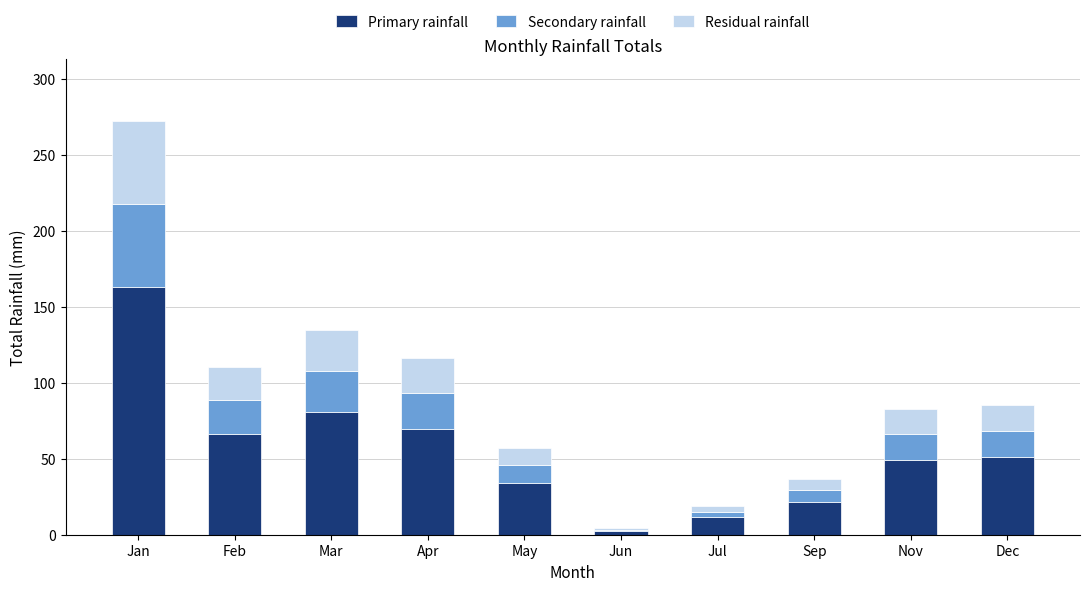

The value of Primary rainfall at May is 15.3. True or false?

False